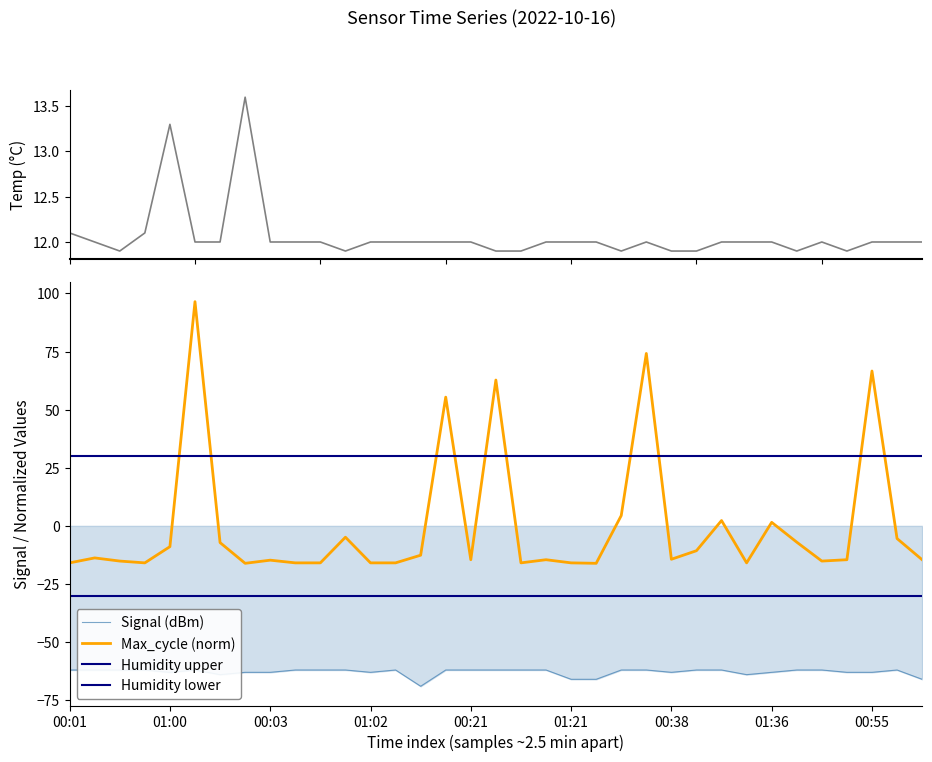

Does the chart display data point markers on the line(s)?

No